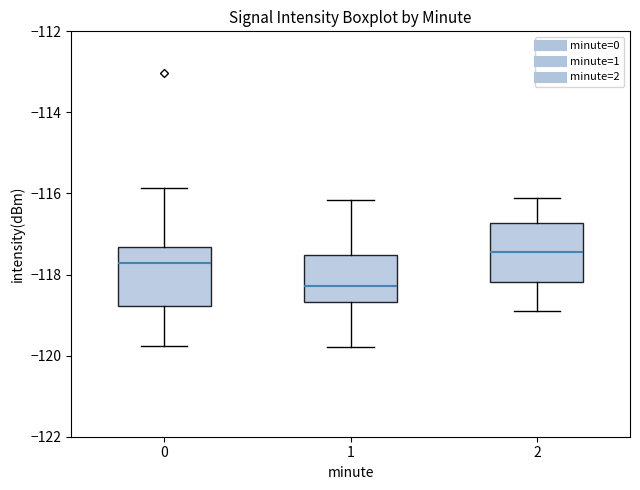

Which box's median line is the highest?

2